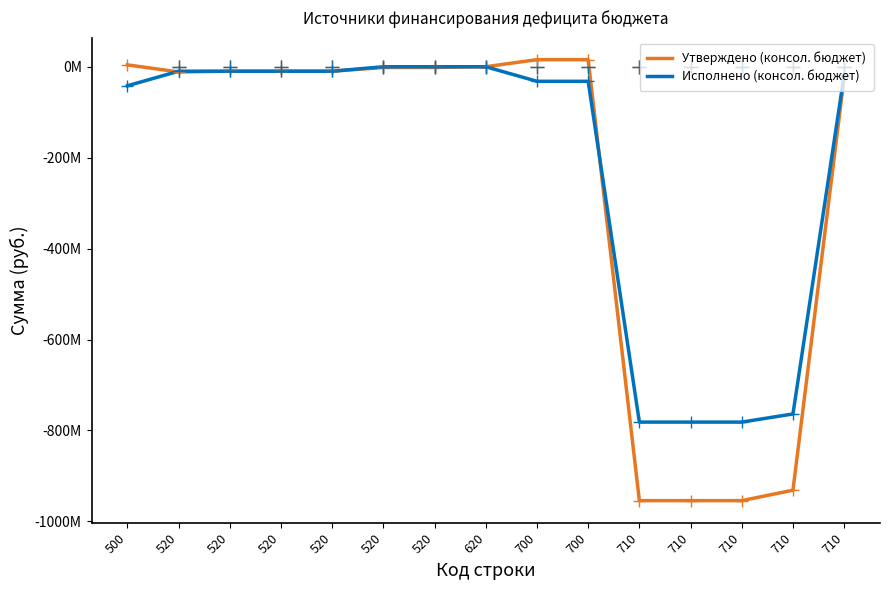

True or false: Утверждено (консол. бюджет) and Исполнено (консол. бюджет) cross at least once.

True